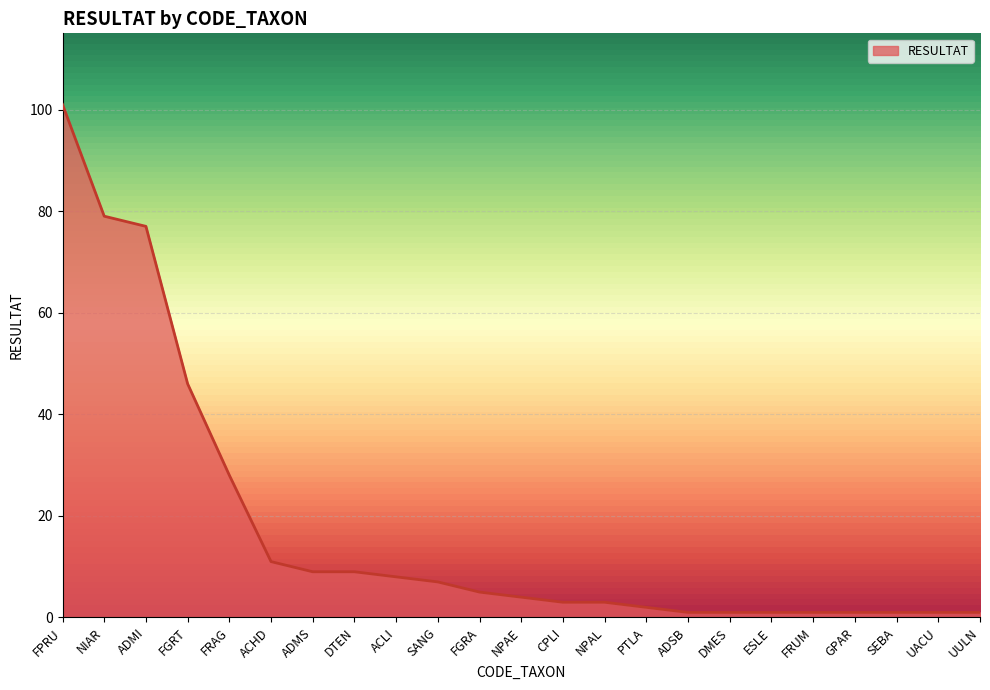

What is the change in value from ACLI to ESLE?

-7